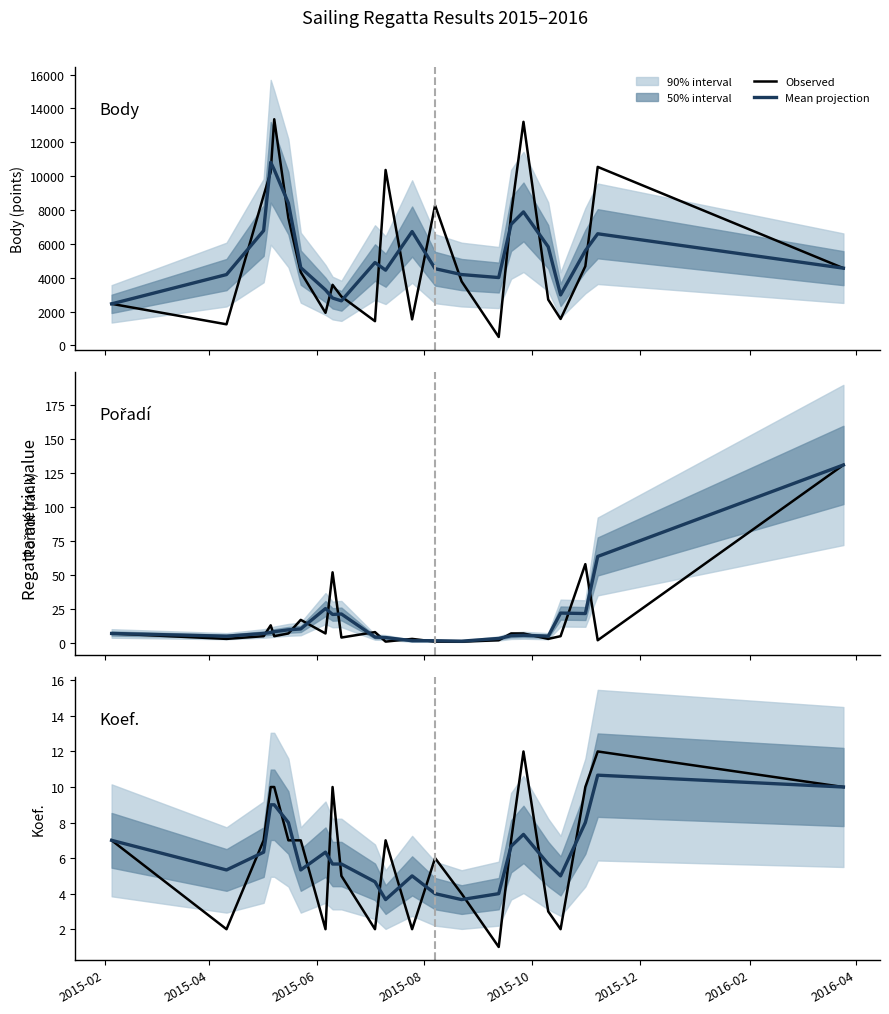

Does the chart have visible grid lines?

No